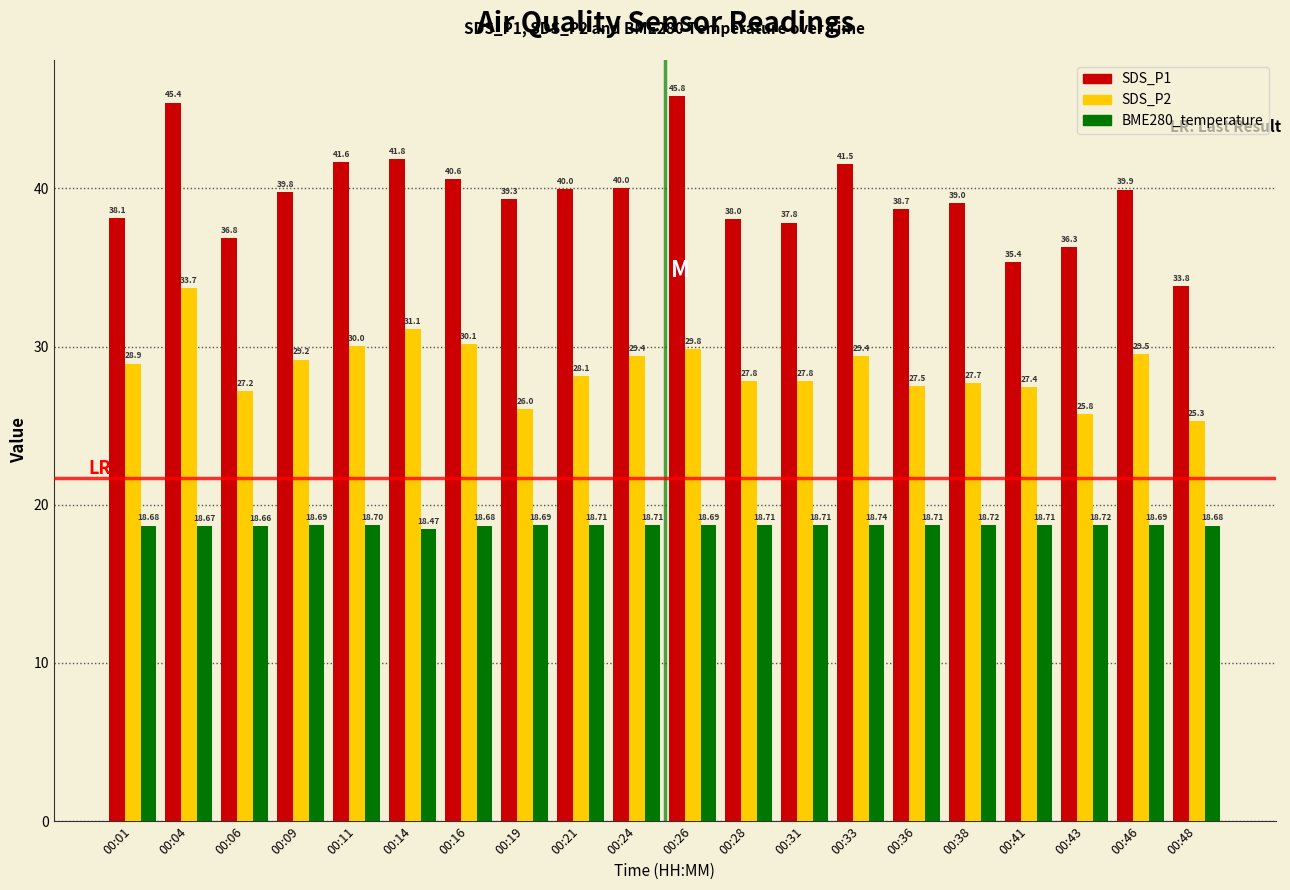

What is the difference between the maximum and minimum values in the SDS_P2 series?

8.4